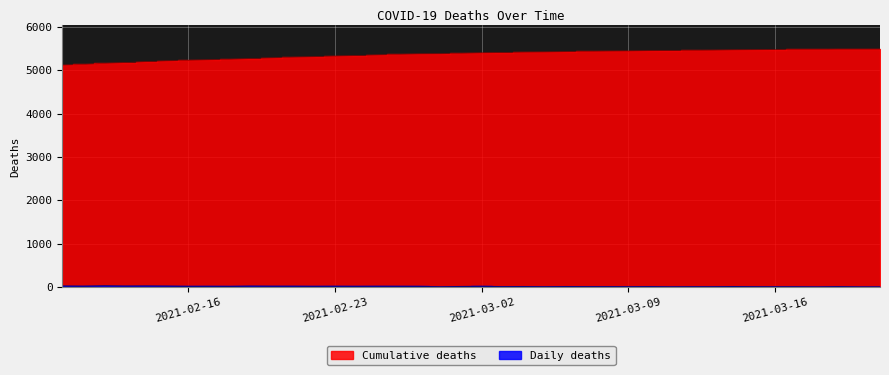

How many positive values does the Daily deaths series have?

37